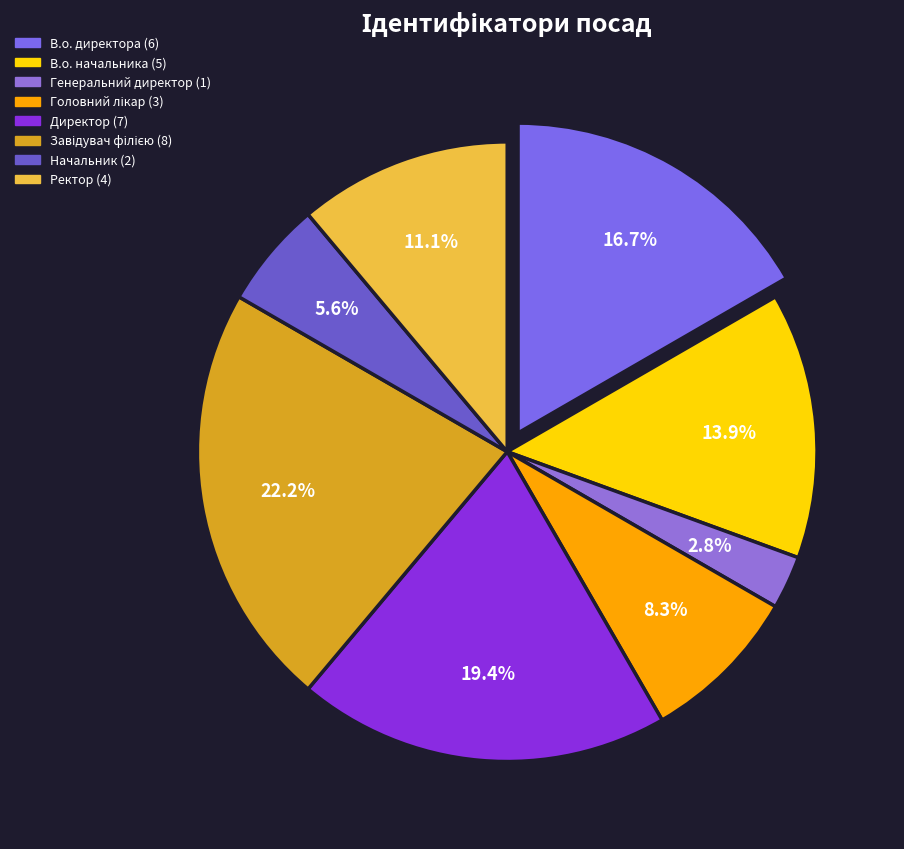

Combined, do В.о. начальника and Головний лікар account for over 50%?

No